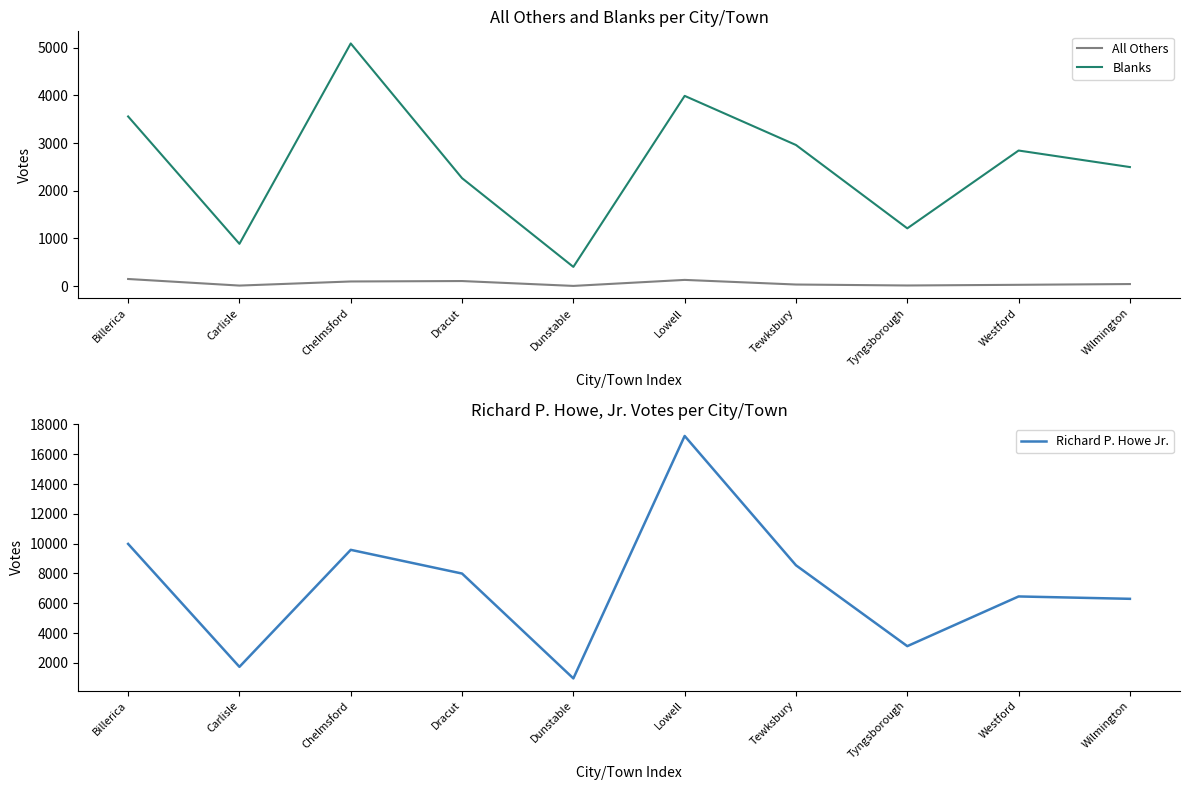

What position from the right is Tewksbury?

4